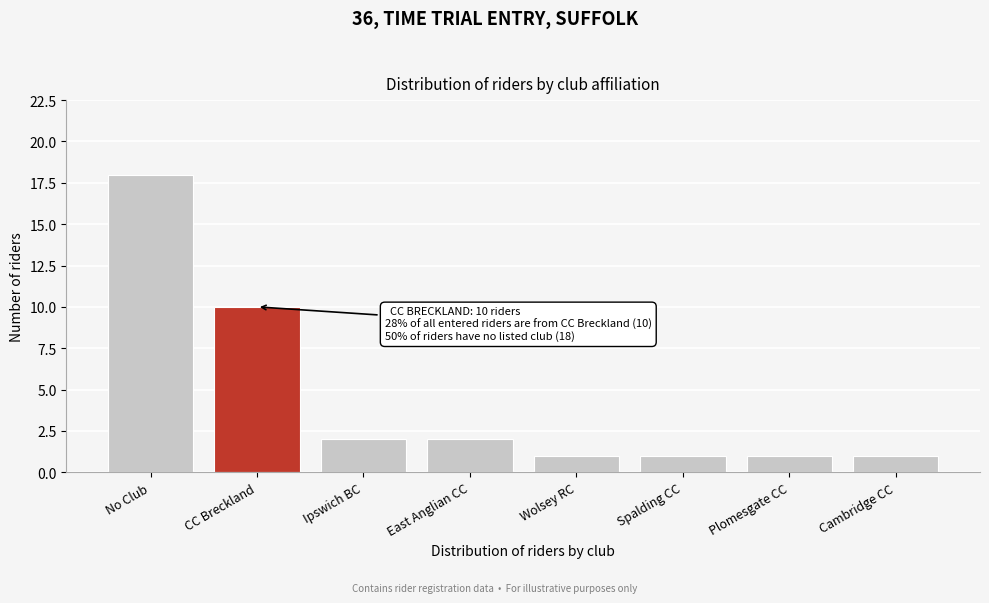

Reading left to right, transcribe all the data shown in this chart.

No Club=18	CC Breckland=10	Ipswich BC=2	East Anglian CC=2	Wolsey RC=1	Spalding CC=1	Plomesgate CC=1	Cambridge CC=1